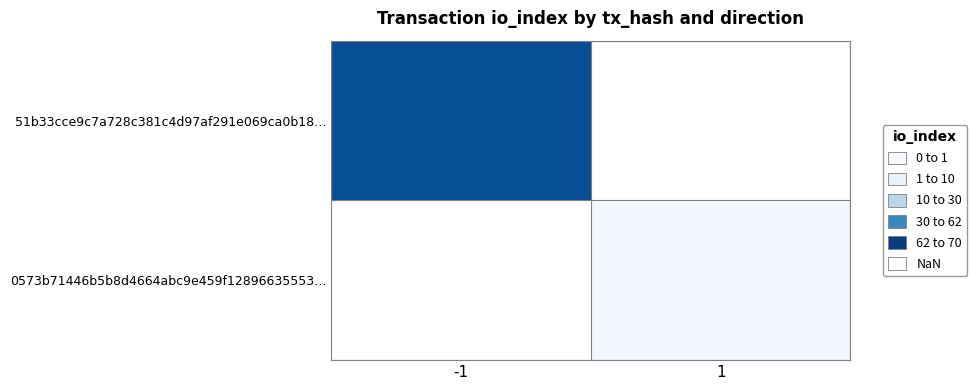

List the series in order of their overall mean, highest first.

51b33cce9c7a728c381c4d97af291e069ca0b18…, 0573b71446b5b8d4664abc9e459f12896635553…